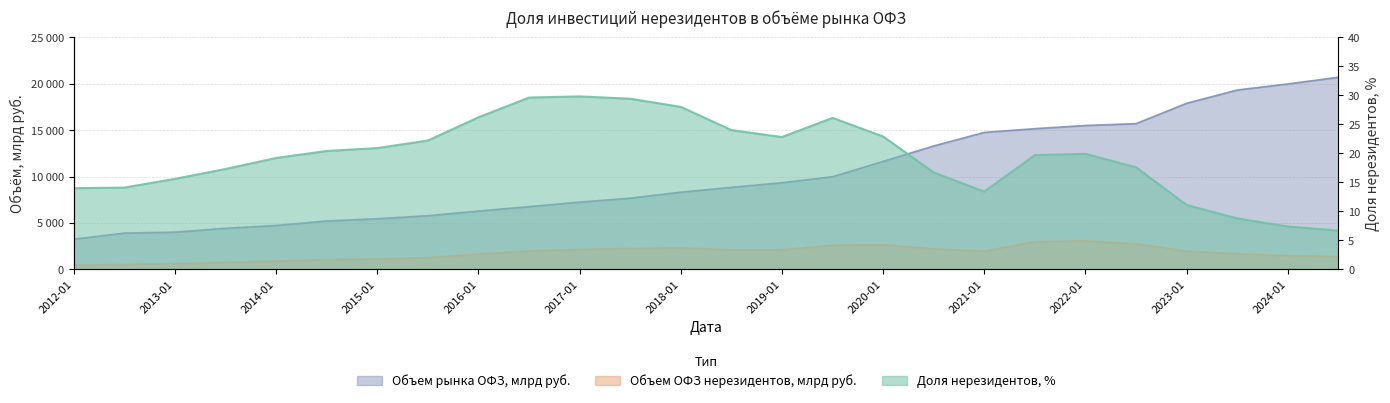

What is the value of the Объем рынка ОФЗ, млрд руб. point at the 8th from the left?

5786.0